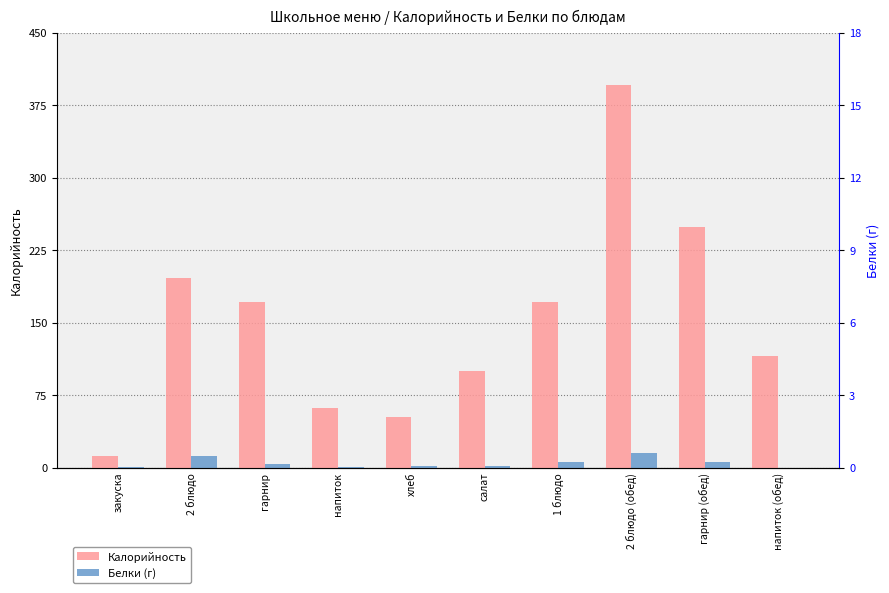

Reading right to left, extract all data points from this chart.

Калорийность: напиток (обед)=115.1	гарнир (обед)=249.0	2 блюдо (обед)=395.9	1 блюдо=171.2	салат=99.8	хлеб=52.0	напиток=61.4	гарнир=171.4	2 блюдо=196.1	закуска=12.0
Белки: напиток (обед)=0.0	гарнир (обед)=6.0	2 блюдо (обед)=15.5	1 блюдо=5.9	салат=1.9	хлеб=2.1	напиток=0.2	гарнир=3.6	2 блюдо=11.8	закуска=1.0